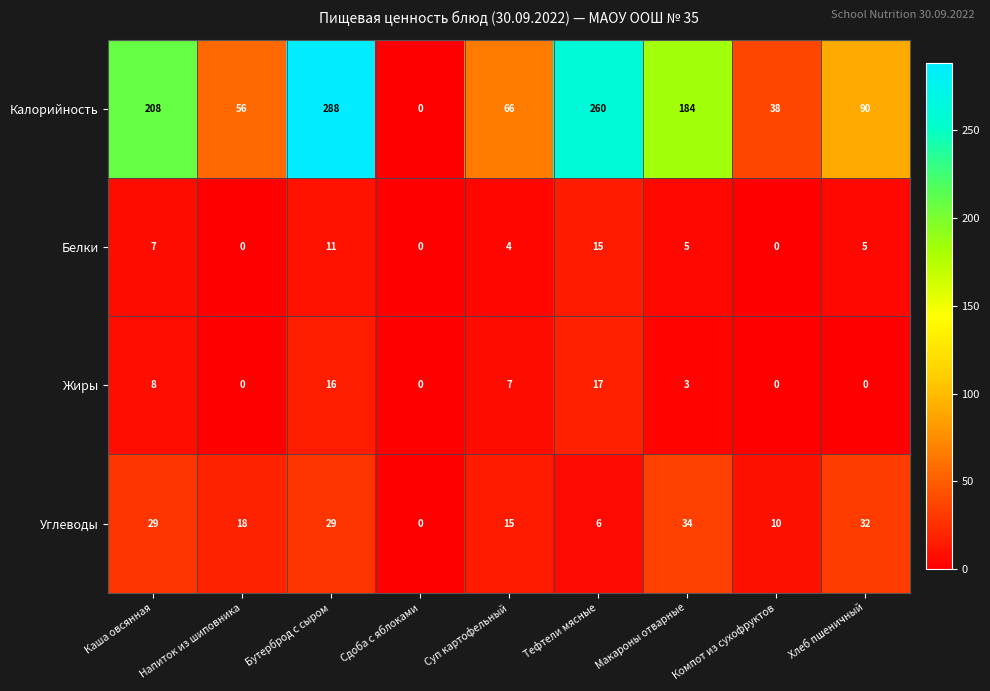

What is the sum of all Углеводы values?

173